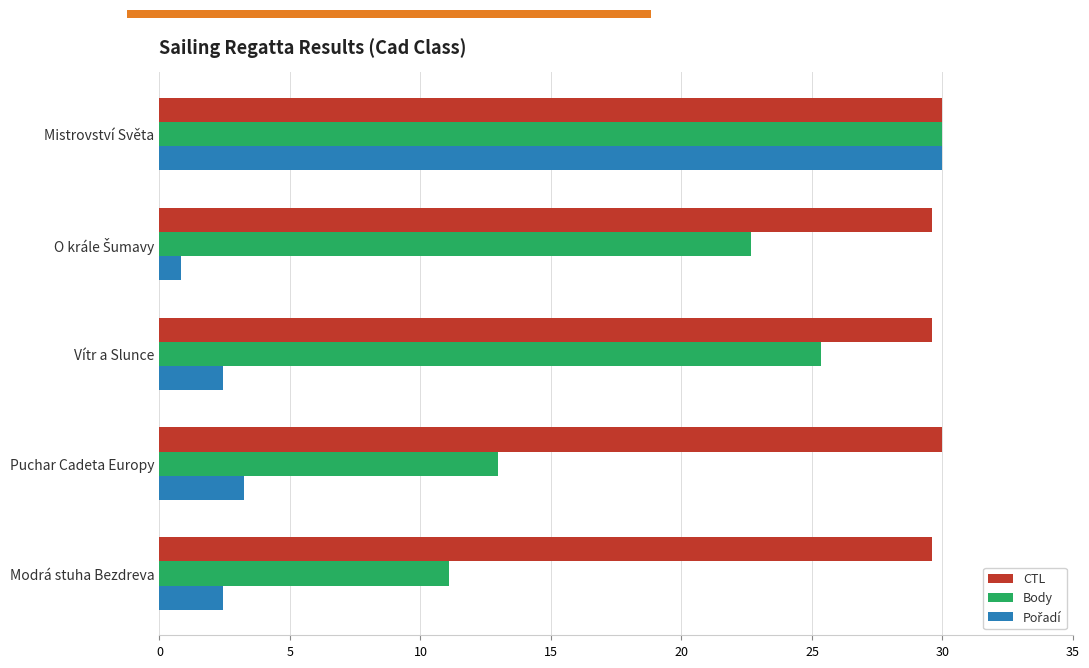

What is the smallest value displayed?

0.8